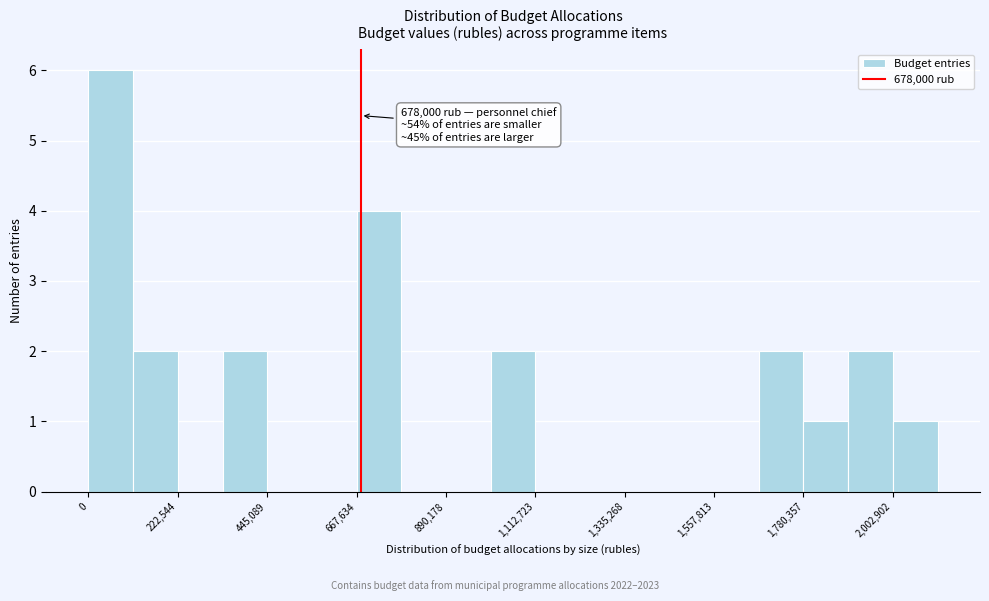

Around what value on the x-axis is the tallest bar? Give the approximate position of its centre, as read against the axis.

50000